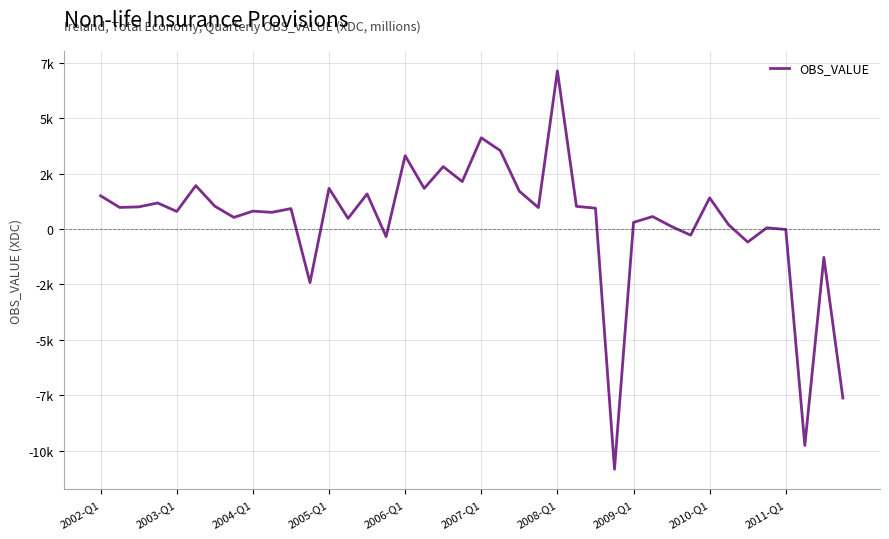

Where is the data nearest to the value -1855?

11